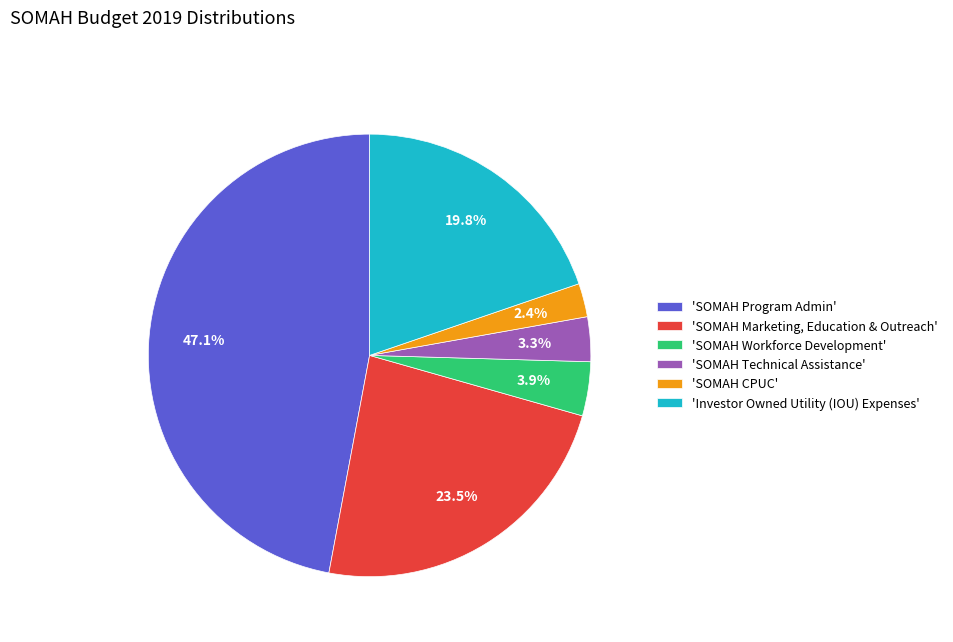

How much of the chart is everything except 'SOMAH Technical Assistance'?

96.7%